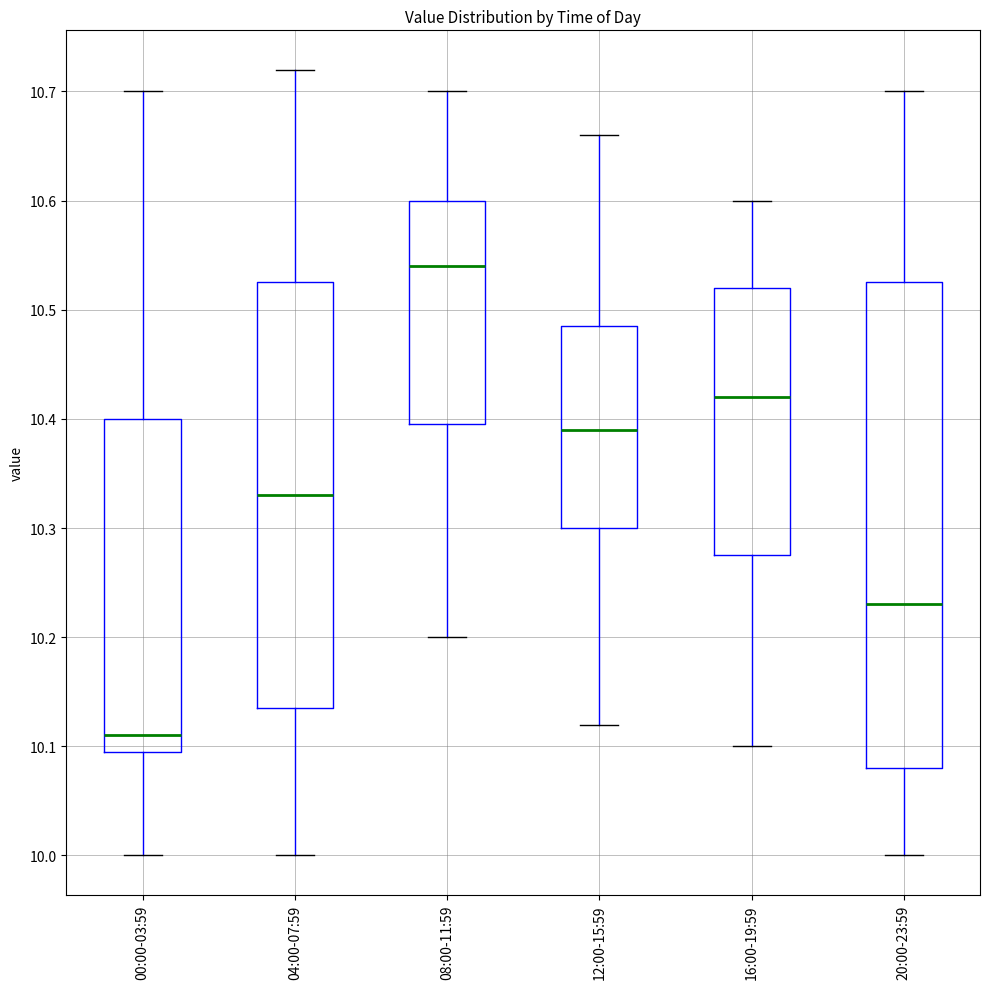

Reading left to right, transcribe this box plot: for each box, give where its median line is, the range the box spans, and where its two whiskers end, as read against the y-axis. The values are not printed on the chart, so give them approximately, as read against the axis.

00:00-03:59: median 10.11, box 10.10 to 10.40, whiskers 10.00 to 10.70
04:00-07:59: median 10.33, box 10.14 to 10.53, whiskers 10.00 to 10.72
08:00-11:59: median 10.54, box 10.40 to 10.60, whiskers 10.20 to 10.70
12:00-15:59: median 10.39, box 10.30 to 10.49, whiskers 10.12 to 10.66
16:00-19:59: median 10.42, box 10.28 to 10.52, whiskers 10.10 to 10.60
20:00-23:59: median 10.23, box 10.08 to 10.53, whiskers 10.00 to 10.70